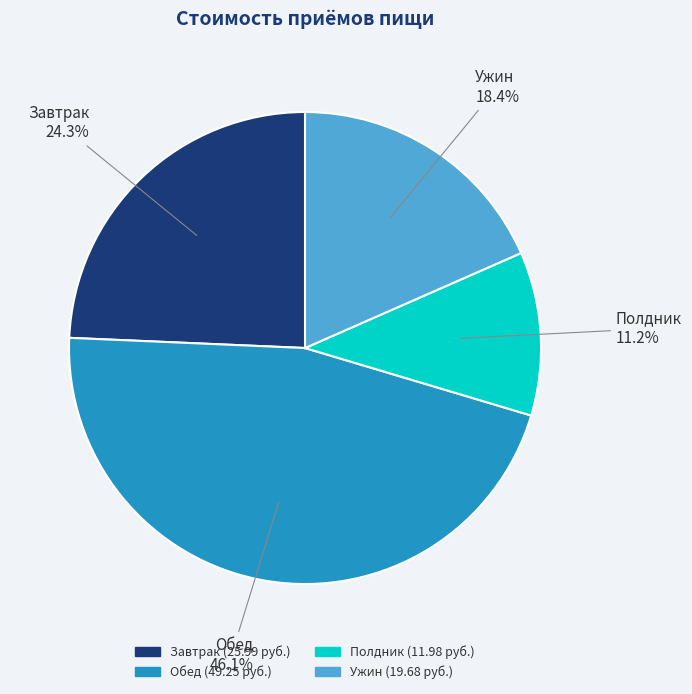

Does any single category account for the majority?

No